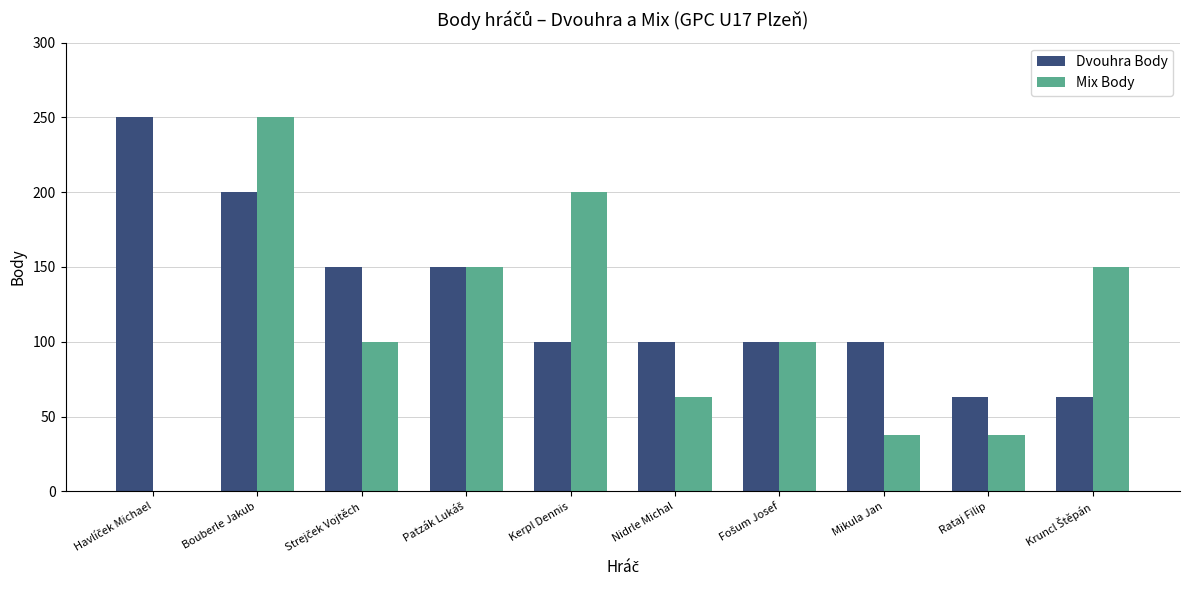

What is the sum of all Mix Body values?

1089